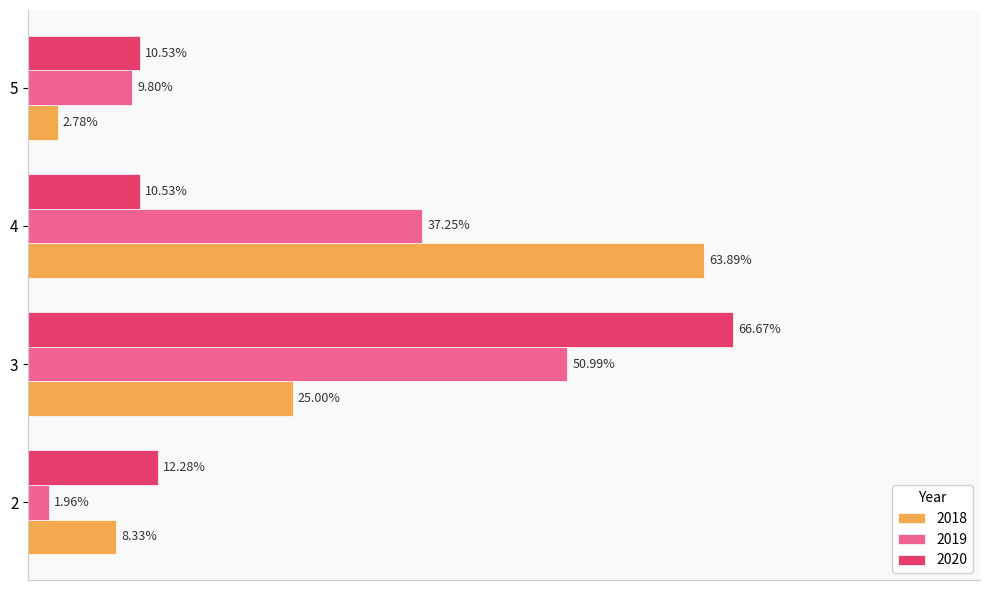

List the series in order of their peak value, highest first.

2020, 2018, 2019